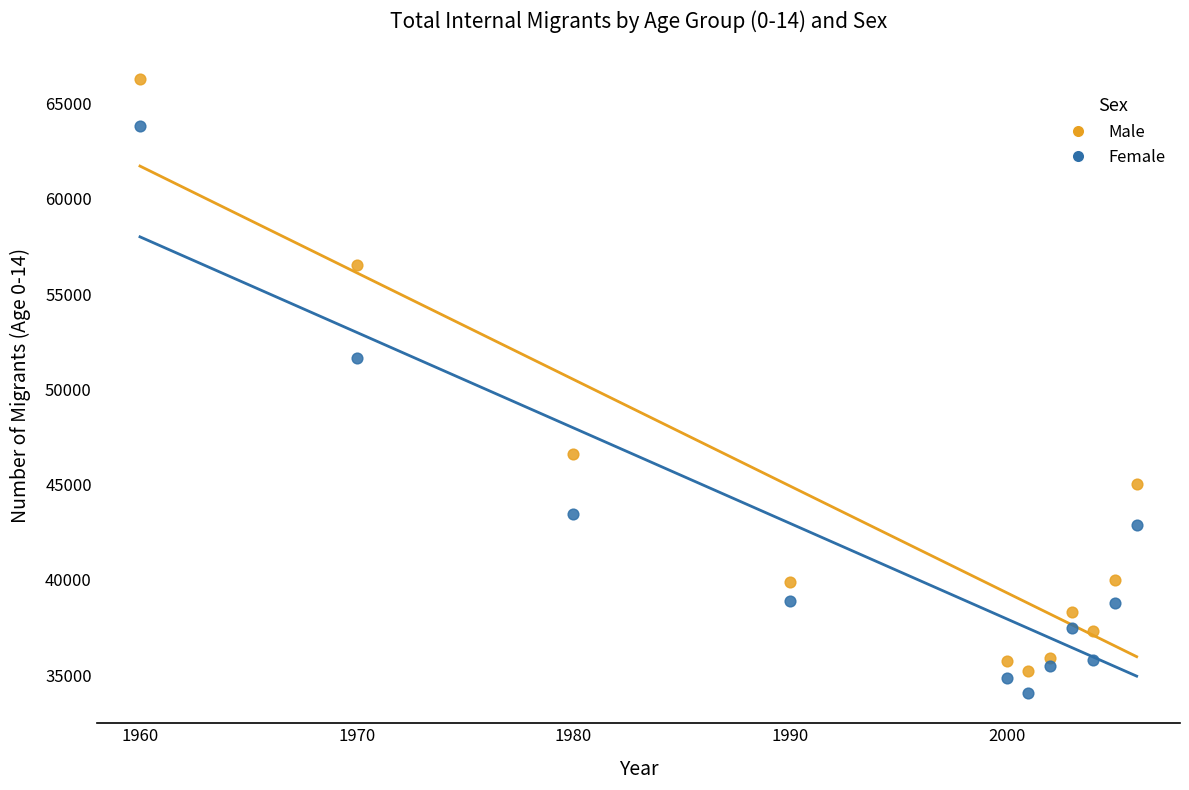

Which series has the widest spread of Y values?

Male